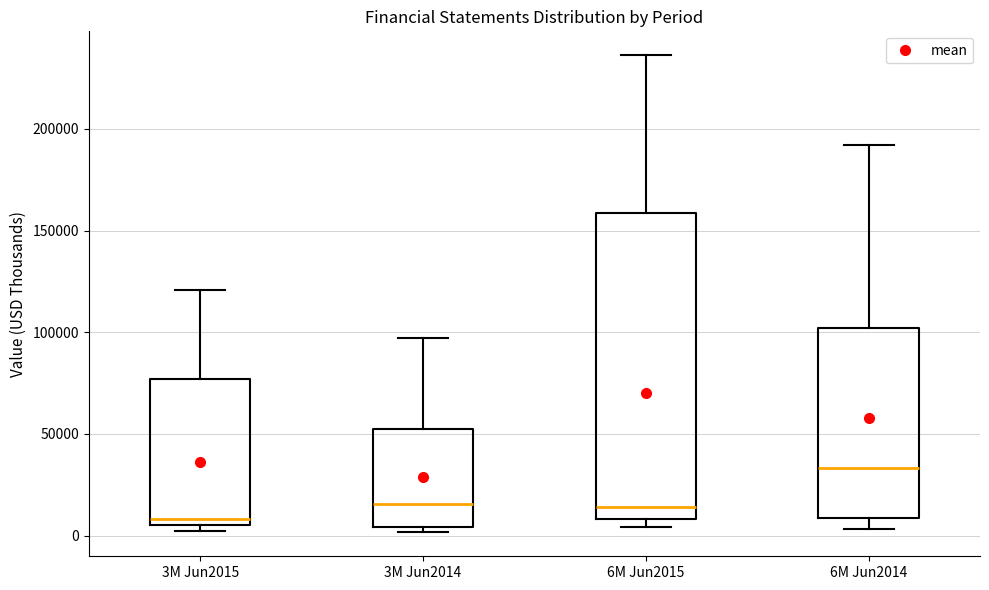

Reading left to right, transcribe this box plot: for each box, give where its median line is, the range the box spans, and where its two whiskers end, as read against the y-axis. The values are not printed on the chart, so give them approximately, as read against the axis.

3M Jun2015: median 10000, box 5000 to 75000, whiskers 0 to 120000
3M Jun2014: median 15000, box 5000 to 50000, whiskers 0 to 95000
6M Jun2015: median 15000, box 10000 to 160000, whiskers 5000 to 235000
6M Jun2014: median 35000, box 10000 to 100000, whiskers 5000 to 190000